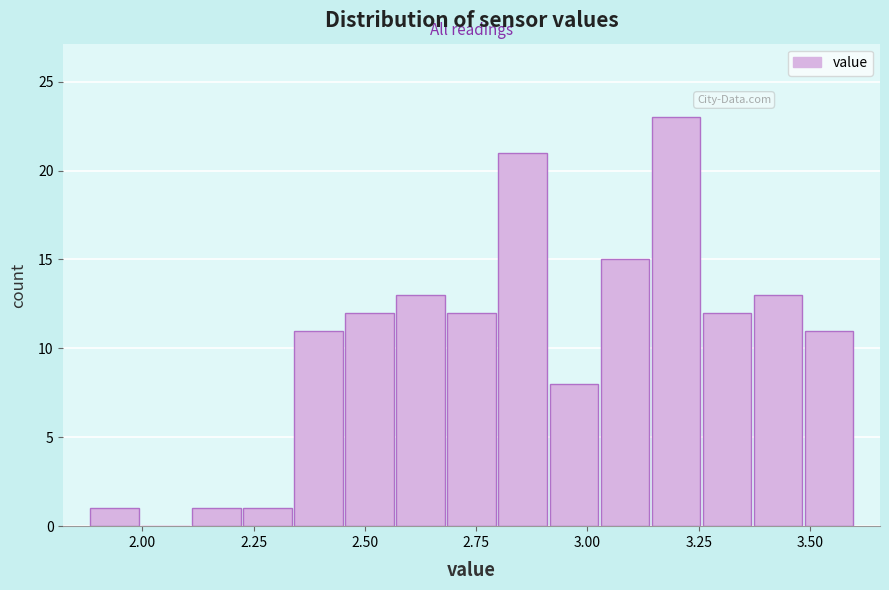

Around what value on the x-axis is the tallest bar? Give the approximate position of its centre, as read against the axis.

3.20